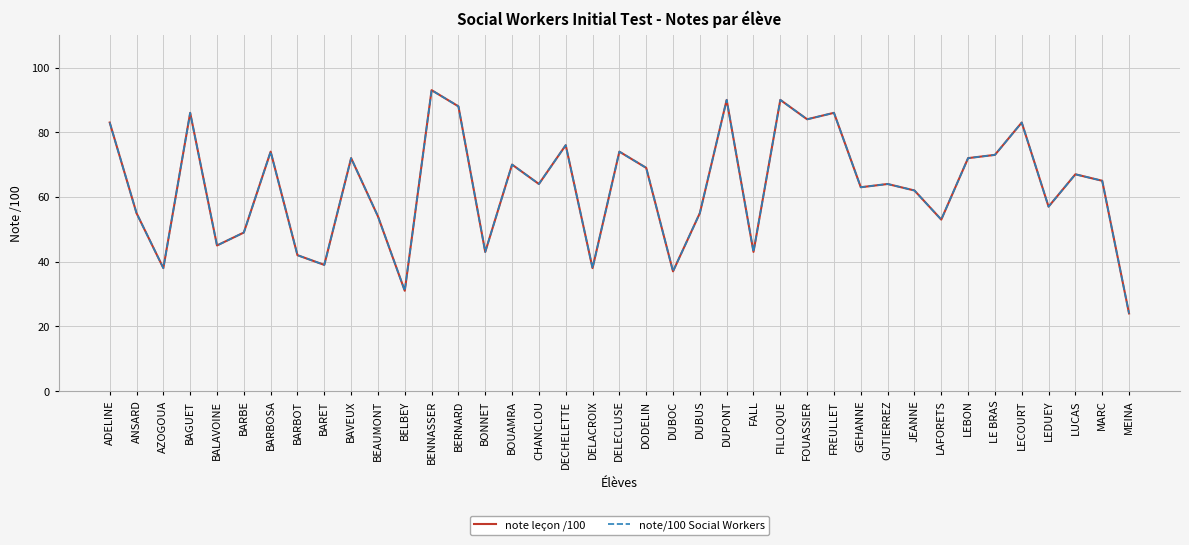

Does the chart display data point markers on the line(s)?

No